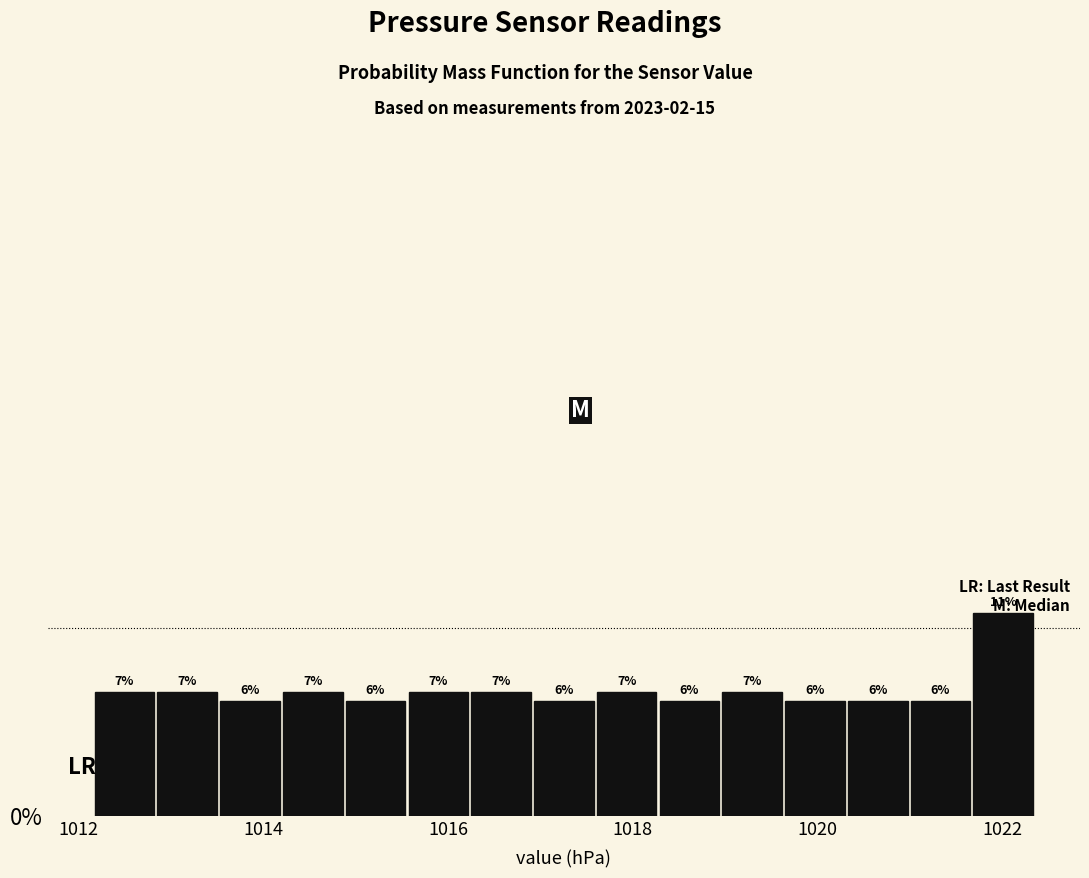

Around what value on the x-axis is the tallest bar? Give the approximate position of its centre, as read against the axis.

1022.0